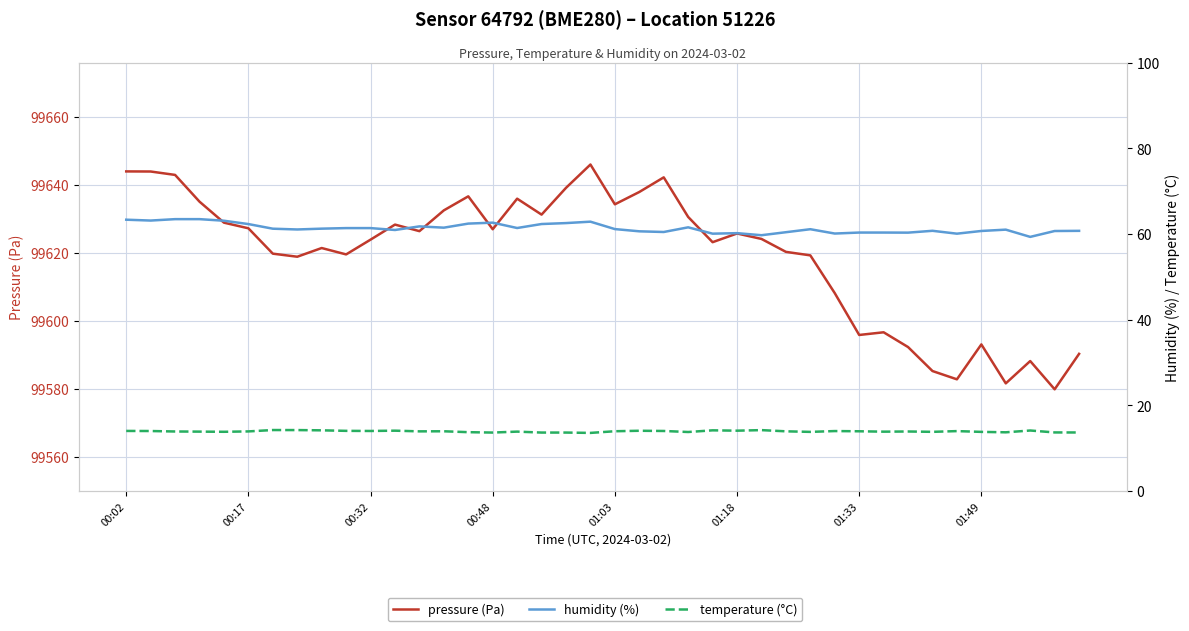

How many categories are shown in the chart?

40